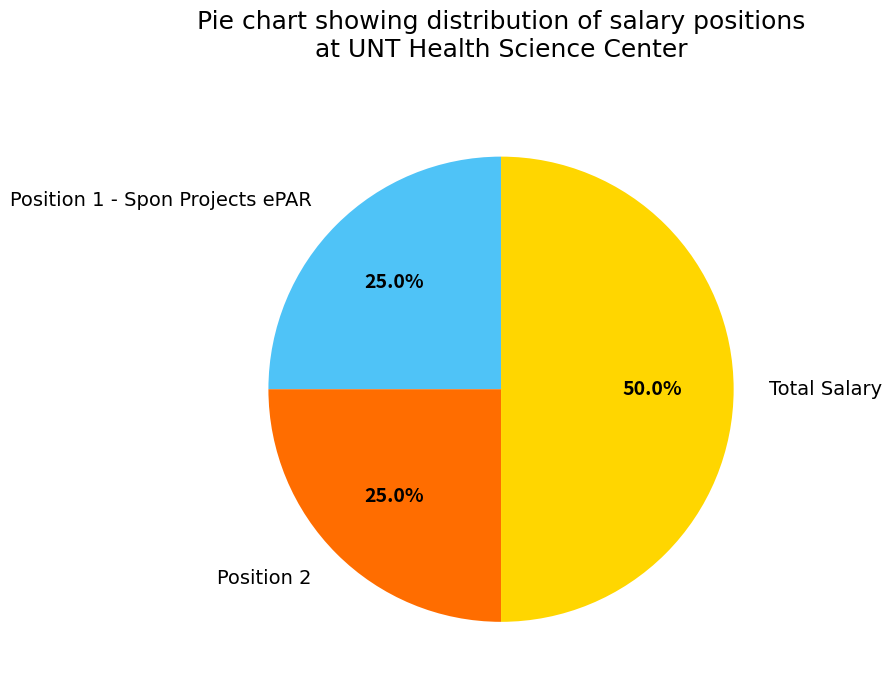

What is the ratio of the value at Position 2 to the value at Total Salary?

0.5